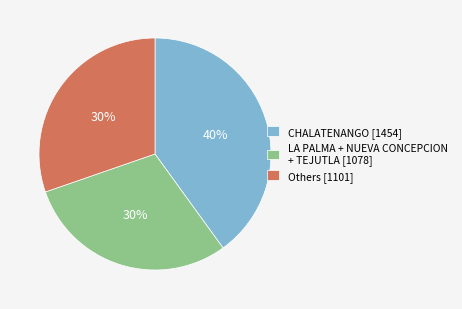

Which category has the biggest portion of the pie?

CHALATENANGO [1454]